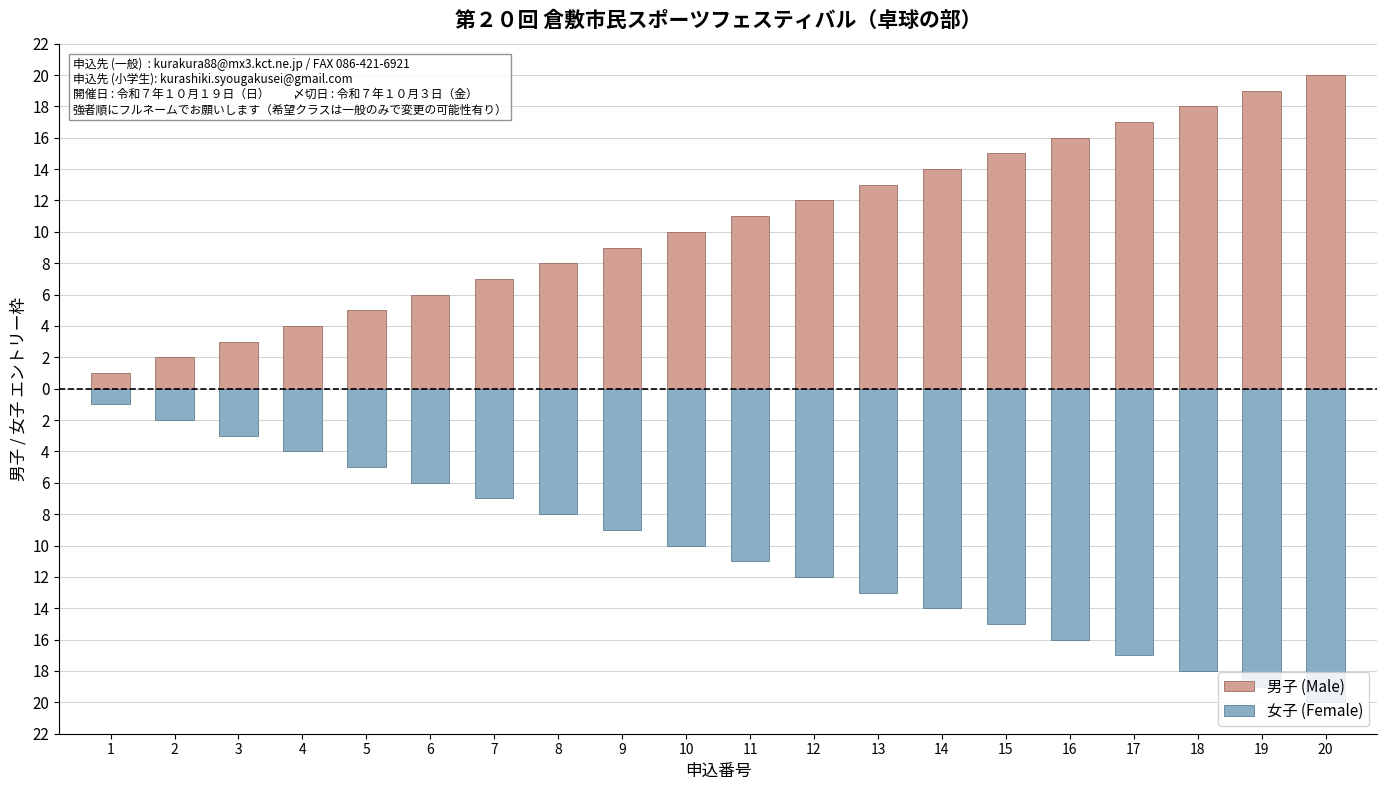

Does the chart contain any negative values?

Yes